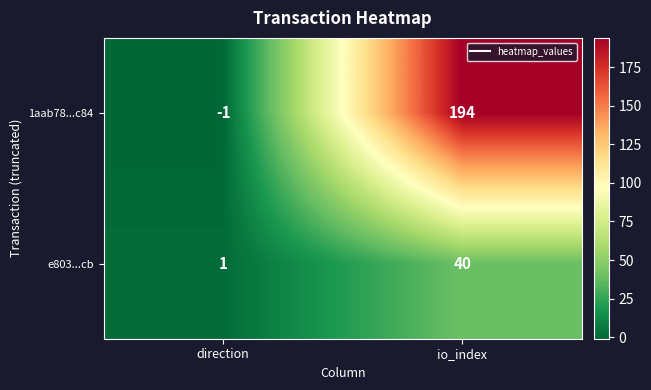

How many values in the 1aab78...c84 series are below 194?

1